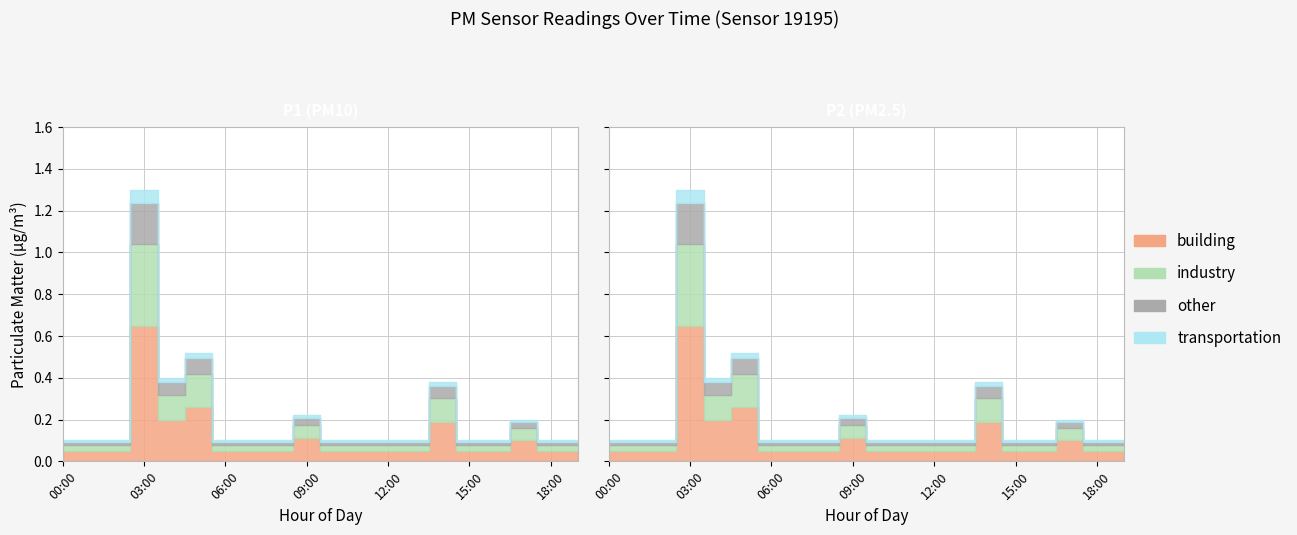

What is the sum of all P1 values?

2.2